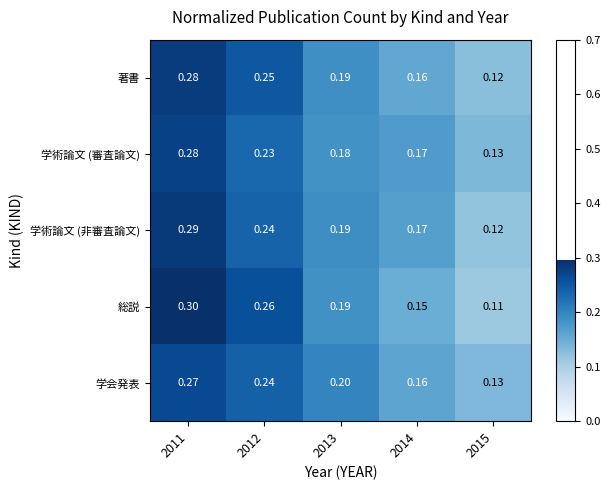

Is the value of 著書 at 2012 greater than the value of 学術論文 (非審査論文) at 2012?

Yes